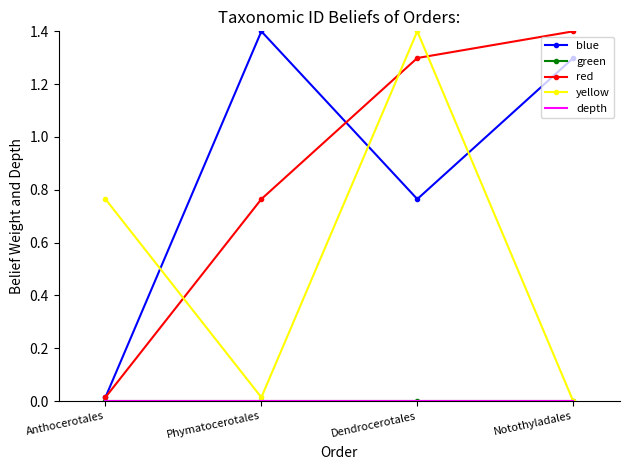

Reading left to right, what are all the values shown in this chart?

blue: 0.0	1.4	0.8	1.3
green: 0.0	0.0	0.0	0.0
red: 0.0	0.8	1.3	1.4
yellow: 0.8	0.0	1.4	0.0
depth: 0.0	0.0	0.0	0.0